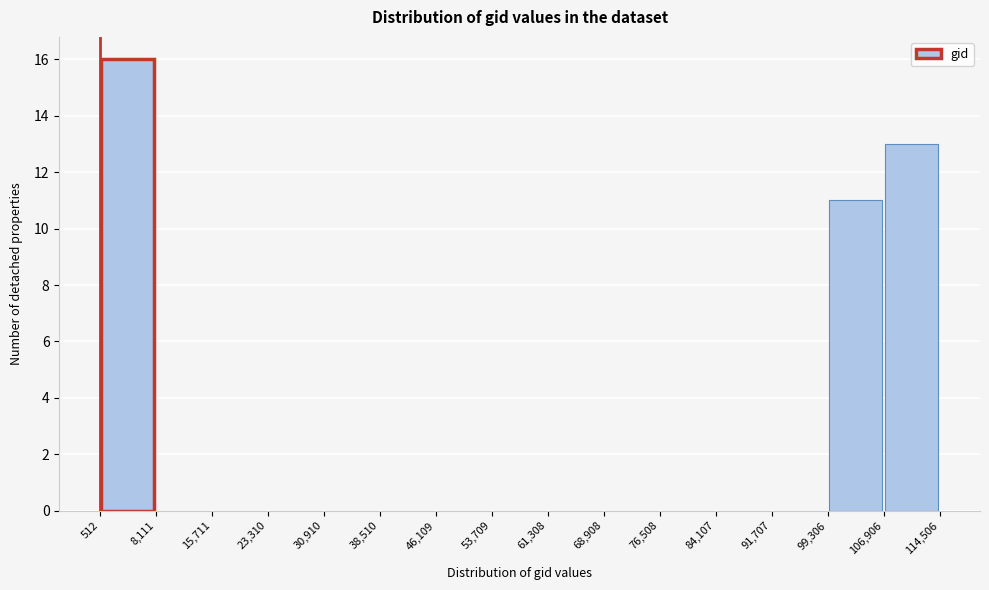

Reading left to right, transcribe this chart: for each bar, give the range it covers on the x-axis and its height. The values are not printed on the chart, so give them approximately, as read against the axis.

512 to 8,111: 16
8,111 to 15,711: 0
15,711 to 23,310: 0
23,310 to 30,910: 0
30,910 to 38,510: 0
38,510 to 46,109: 0
46,109 to 53,709: 0
53,709 to 61,308: 0
61,308 to 68,908: 0
68,908 to 76,508: 0
76,508 to 84,107: 0
84,107 to 91,707: 0
91,707 to 99,306: 0
99,306 to 106,906: 11
106,906 to 114,506: 13